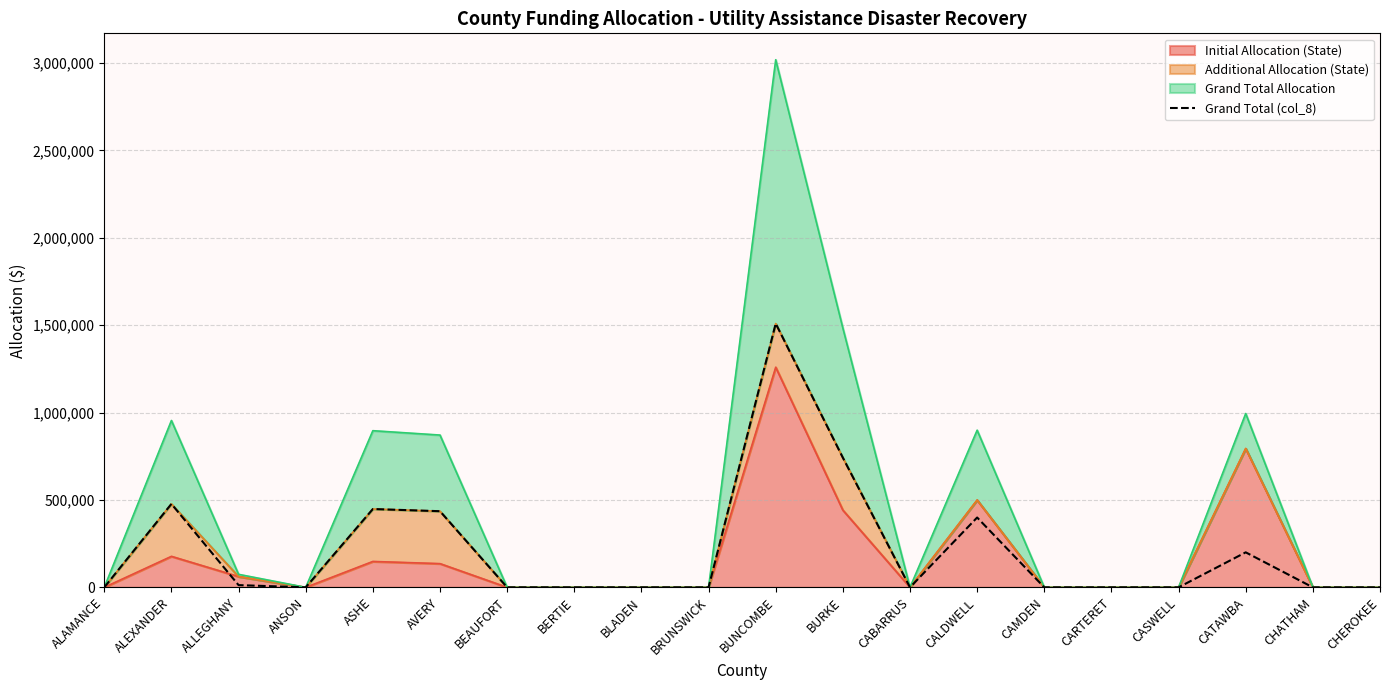

Which has a higher value, CARTERET or ALLEGHANY?

ALLEGHANY